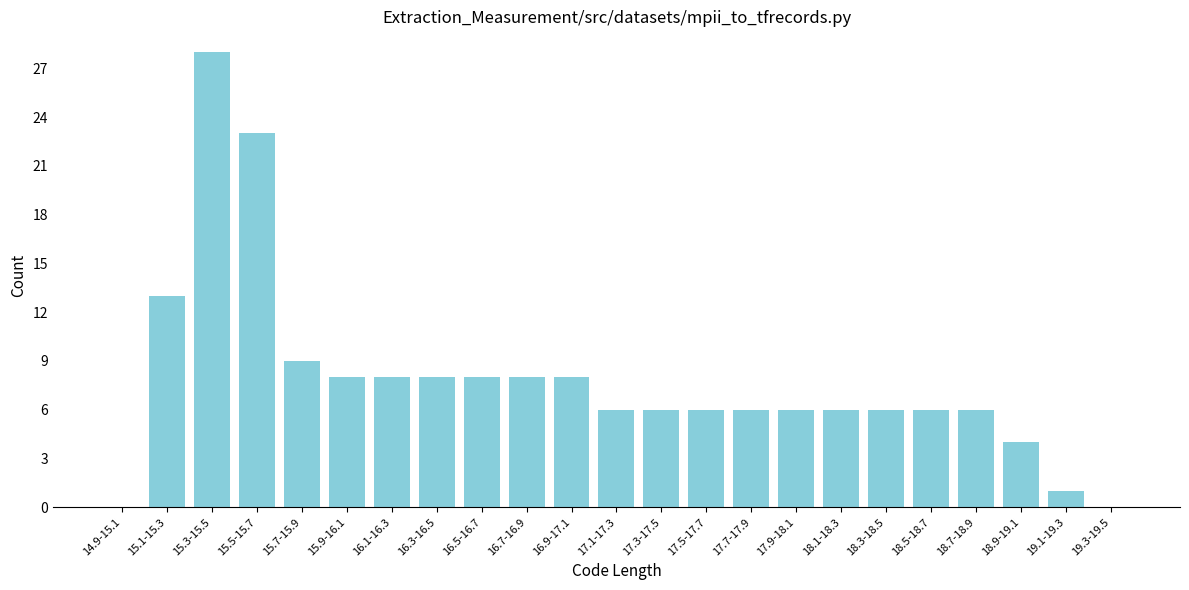

Reading right to left, transcribe all the data shown in this chart.

19.3-19.5=0	19.1-19.3=1	18.9-19.1=4	18.7-18.9=6	18.5-18.7=6	18.3-18.5=6	18.1-18.3=6	17.9-18.1=6	17.7-17.9=6	17.5-17.7=6	17.3-17.5=6	17.1-17.3=6	16.9-17.1=8	16.7-16.9=8	16.5-16.7=8	16.3-16.5=8	16.1-16.3=8	15.9-16.1=8	15.7-15.9=9	15.5-15.7=23	15.3-15.5=28	15.1-15.3=13	14.9-15.1=0